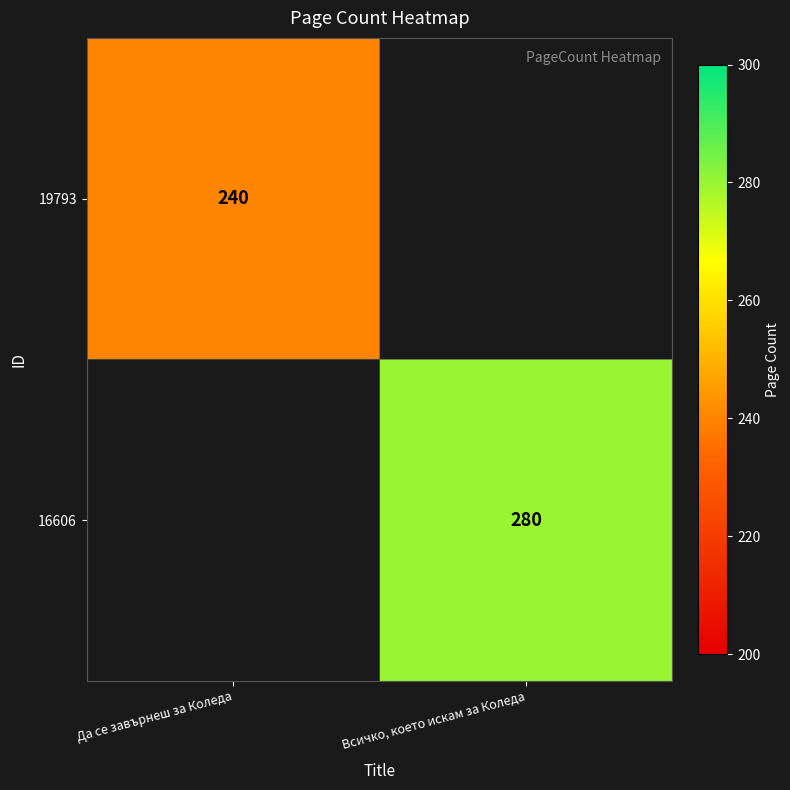

The value of 19793 at Да се завърнеш за Коледа is 114. True or false?

False